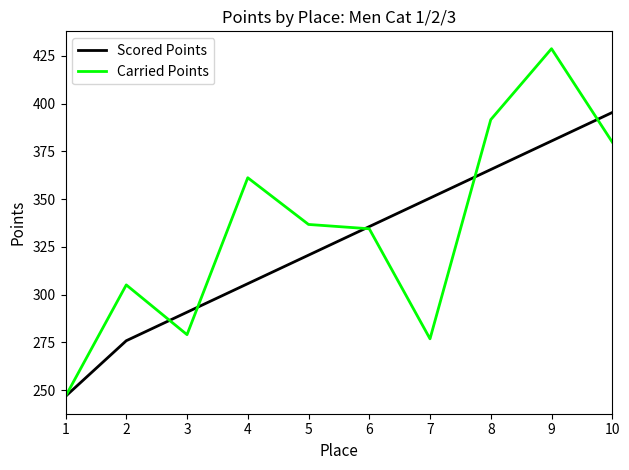

At how many categories does at least one series exceed 272?

9